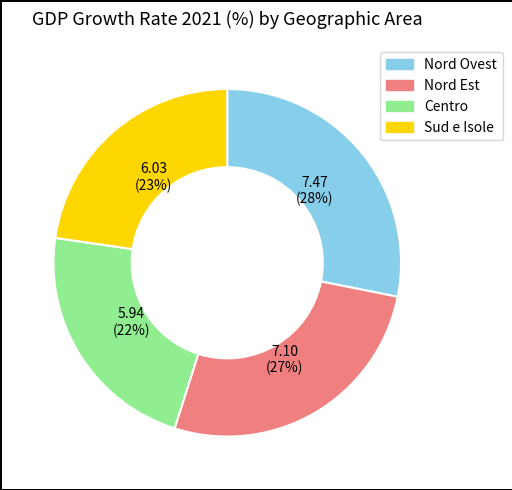

What percentage is the Nord Ovest slice, to the nearest percent?

28%